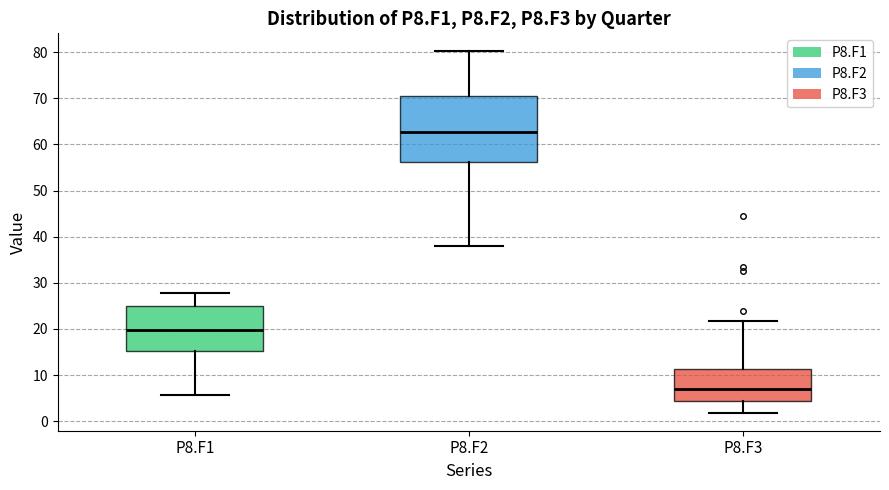

Reading left to right, transcribe this box plot: for each box, give where its median line is, the range the box spans, and where its two whiskers end, as read against the y-axis. The values are not printed on the chart, so give them approximately, as read against the axis.

P8.F1: median 20, box 15 to 25, whiskers 6 to 28
P8.F2: median 63, box 56 to 70, whiskers 38 to 80
P8.F3: median 7, box 4 to 11, whiskers 2 to 22